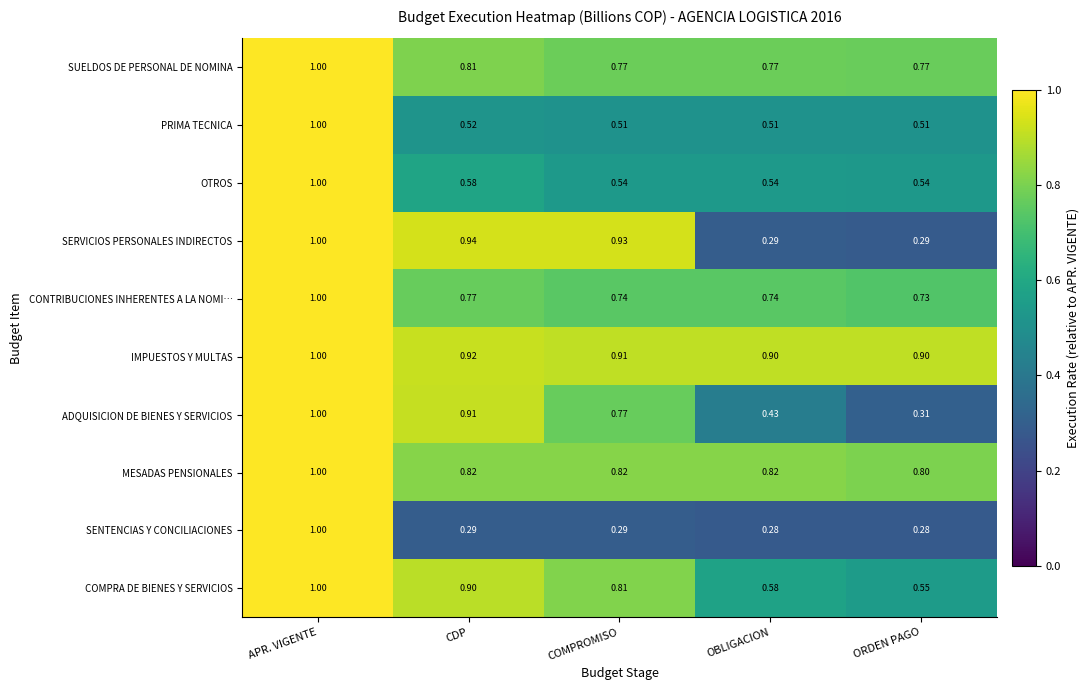

At which label does CONTRIBUCIONES INHERENTES A LA NOMI… reach its minimum?

ORDEN PAGO